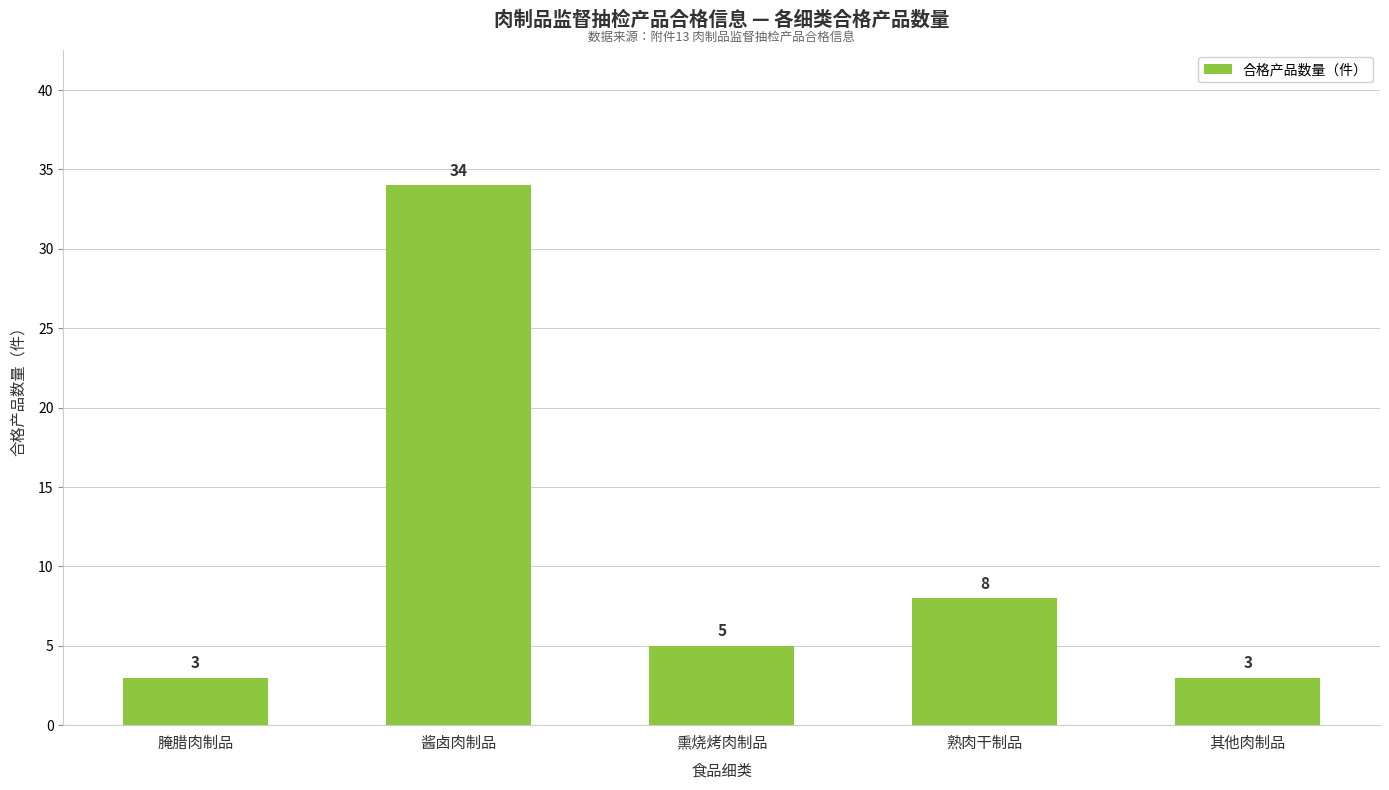

What position from the left is 其他肉制品?

5